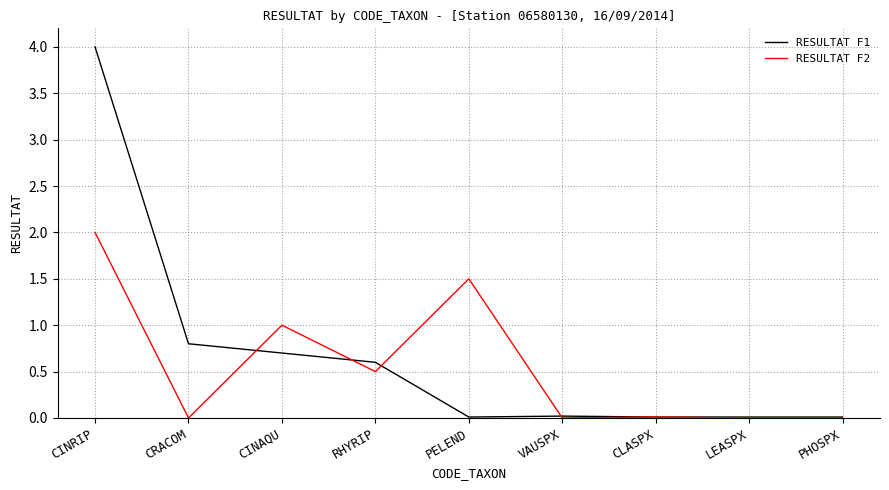

Which series has the largest range (max minus min)?

RESULTAT F1